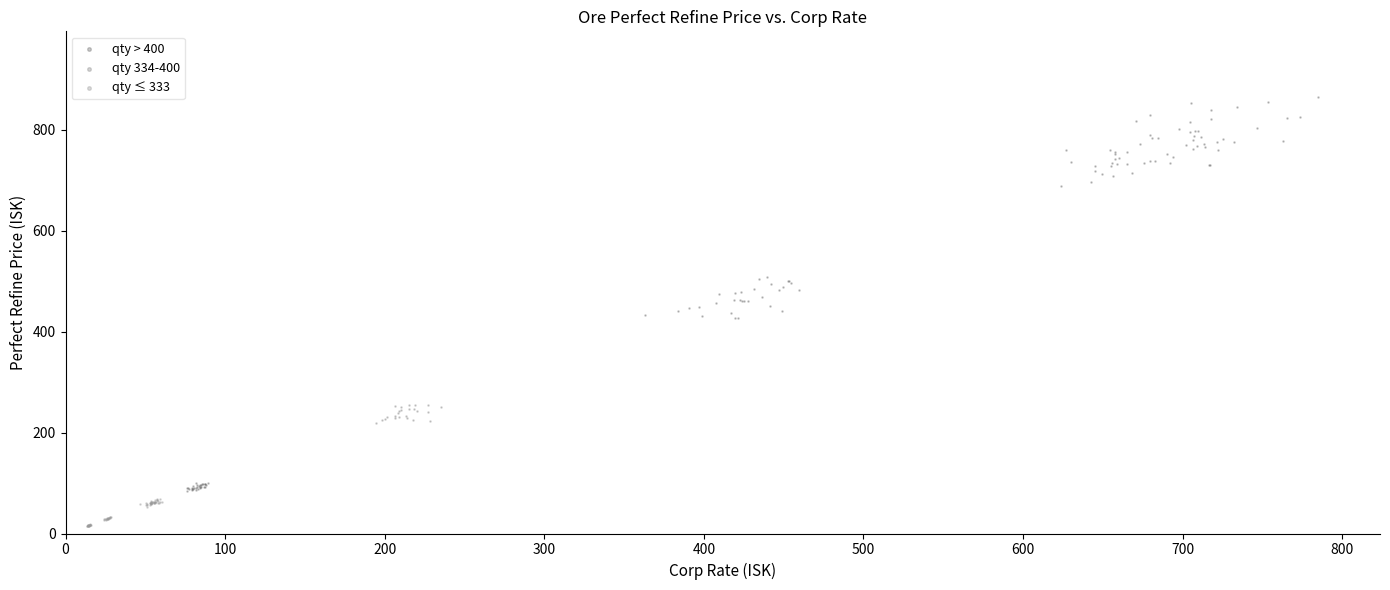

Which series reaches the maximum Y coordinate?

qty > 400